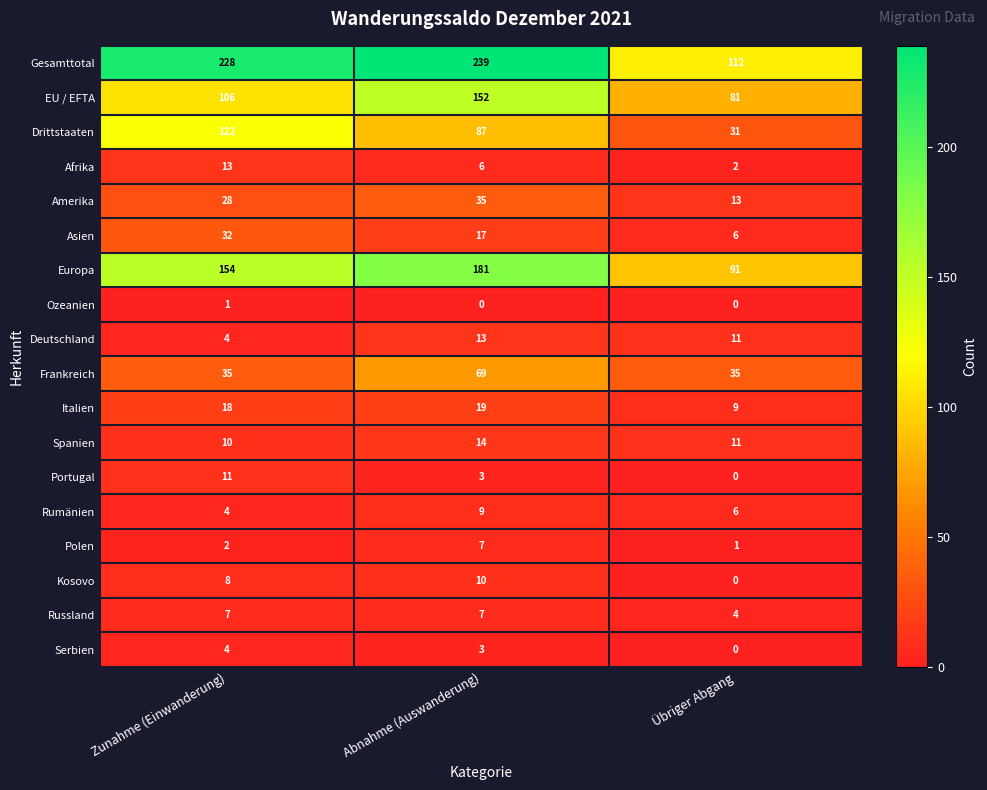

At which category is the sum across all series the highest?

Abnahme (Auswanderung)